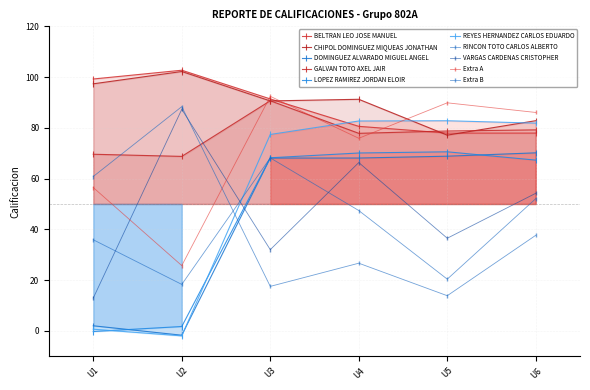

At which category is the sum across all series the highest?

U3